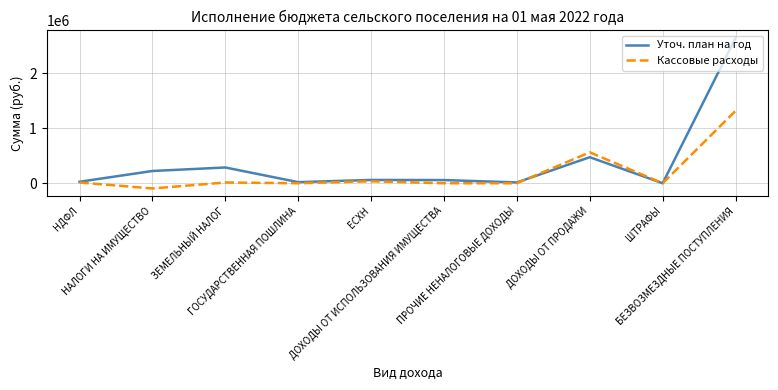

What is the difference between the Кассовые расходы values at НАЛОГИ НА ИМУЩЕСТВО and НДФЛ?

108261.3